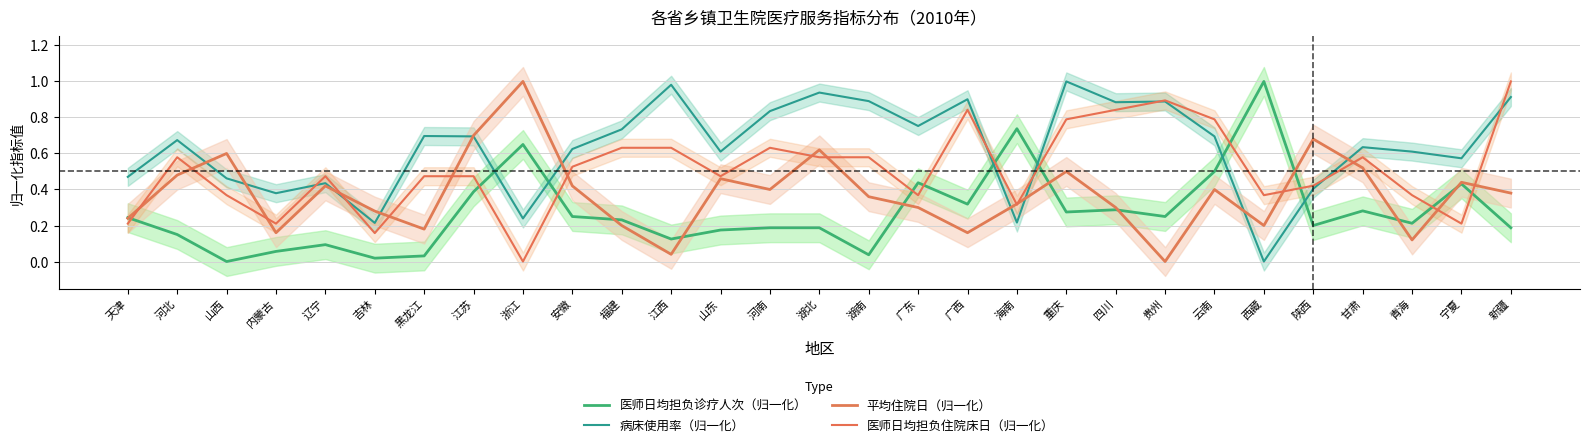

Reading left to right, extract all data points from this chart.

医师日均担负诊疗人次（归一化）: 0.2	0.1	0.0	0.1	0.1	0.0	0.0	0.4	0.6	0.2	0.2	0.1	0.2	0.2	0.2	0.0	0.4	0.3	0.7	0.3	0.3	0.2	0.5	1.0	0.2	0.3	0.2	0.4	0.2
病床使用率（归一化）: 0.5	0.7	0.5	0.4	0.4	0.2	0.7	0.7	0.2	0.6	0.7	1.0	0.6	0.8	0.9	0.9	0.8	0.9	0.2	1.0	0.9	0.9	0.7	0.0	0.4	0.6	0.6	0.6	0.9
平均住院日（归一化）: 0.2	0.5	0.6	0.2	0.4	0.3	0.2	0.7	1.0	0.4	0.2	0.0	0.5	0.4	0.6	0.4	0.3	0.2	0.3	0.5	0.3	0.0	0.4	0.2	0.7	0.5	0.1	0.4	0.4
医师日均担负住院床日（归一化）: 0.2	0.6	0.4	0.2	0.5	0.2	0.5	0.5	0.0	0.5	0.6	0.6	0.5	0.6	0.6	0.6	0.4	0.8	0.3	0.8	0.8	0.9	0.8	0.4	0.4	0.6	0.4	0.2	1.0